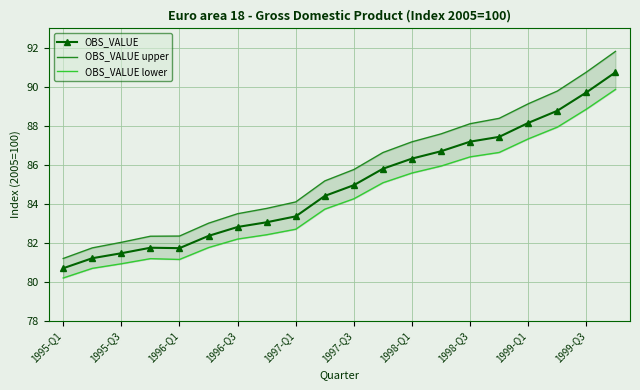

List the series in order of their peak value, highest first.

OBS_VALUE upper, OBS_VALUE, OBS_VALUE lower